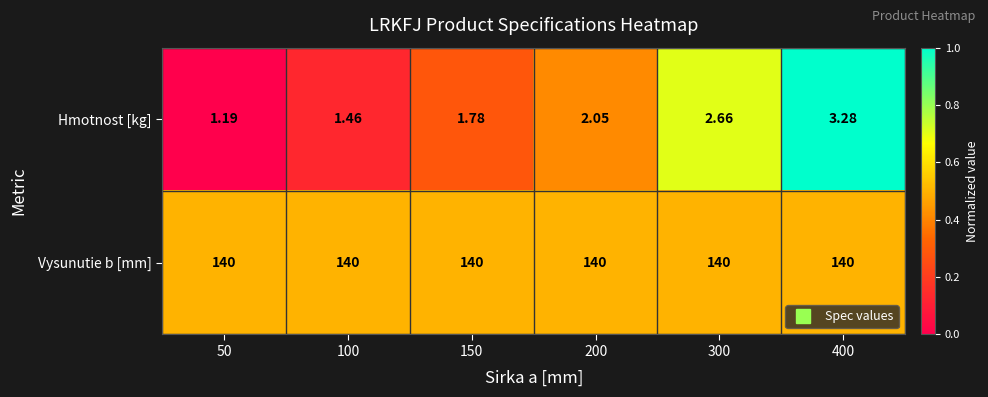

How many series are shown in this chart?

2